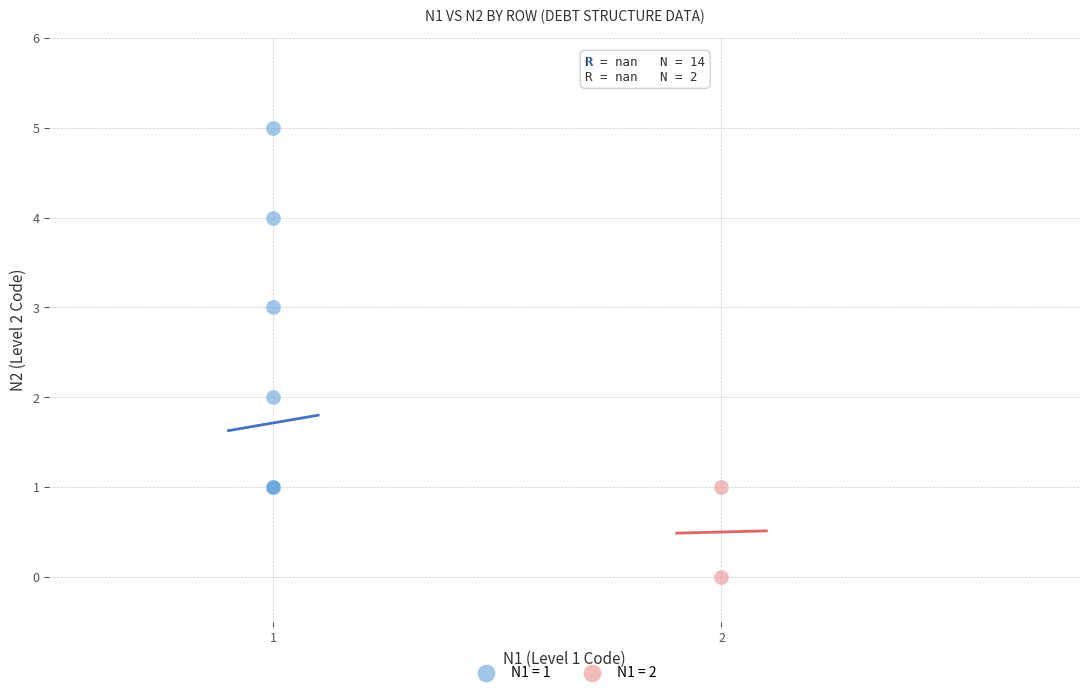

Which series has the widest spread of Y values?

N1 = 1